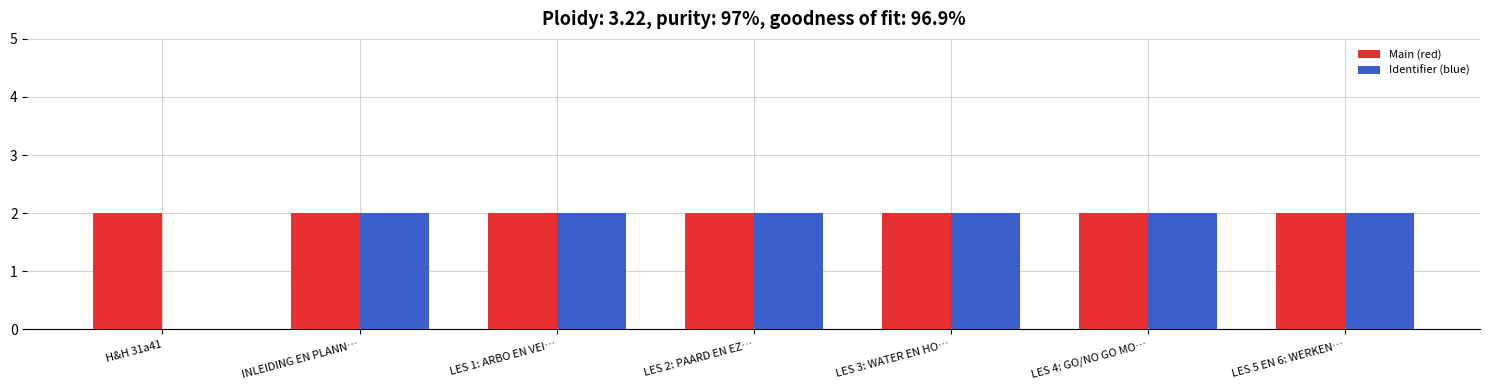

What is the approximate value of Main (red) at LES 4: GO/NO GO MO…?

2.0